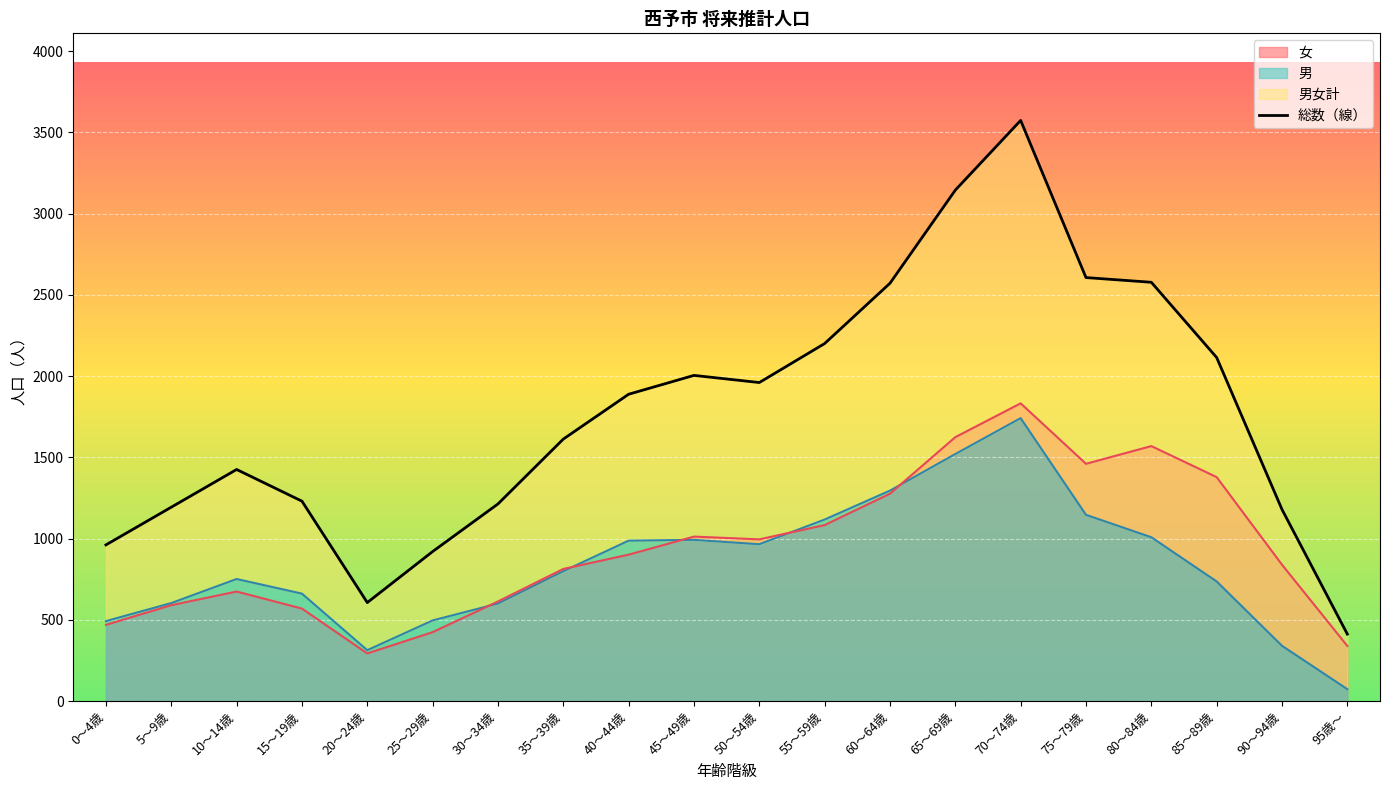

Count the number of values greater than 1888.

9